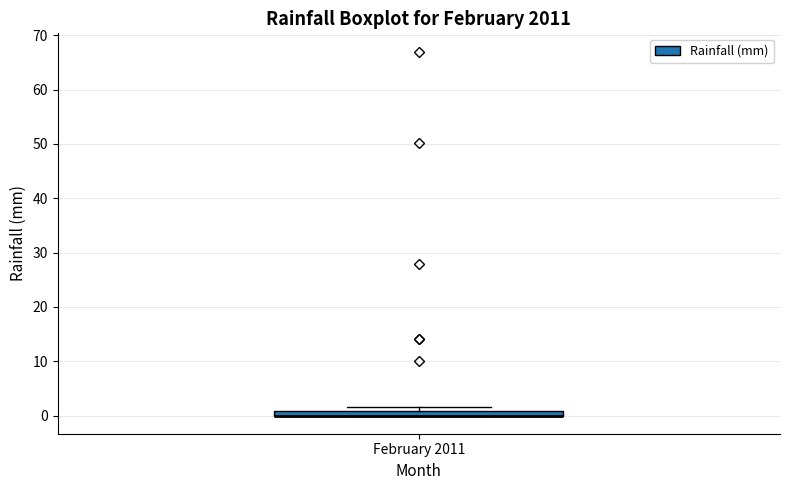

Where is the upper edge of the box for February 2011 on the y-axis? The values are not printed on the chart, so give them approximately, as read against the axis.

1